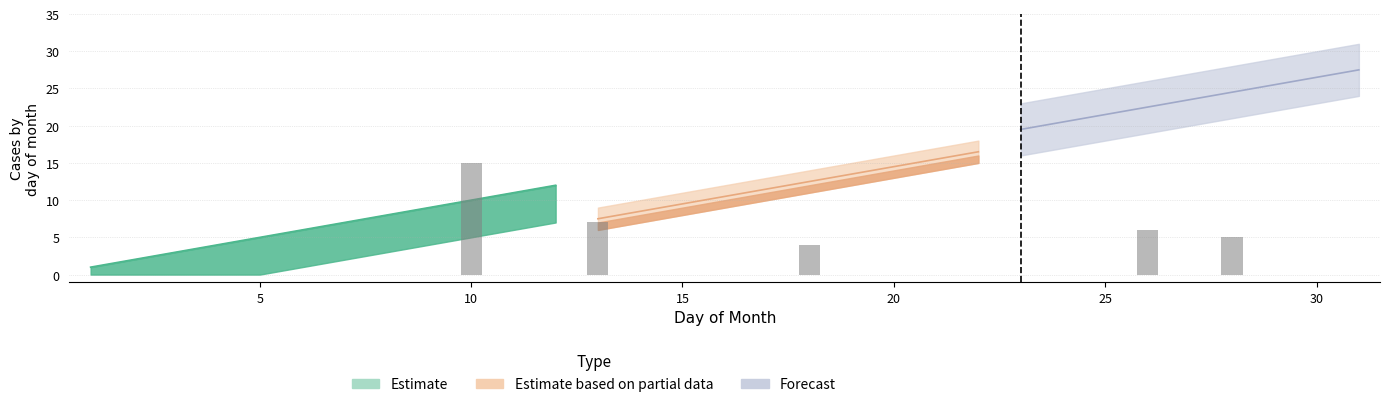

Which category has the lowest value across all series?

1